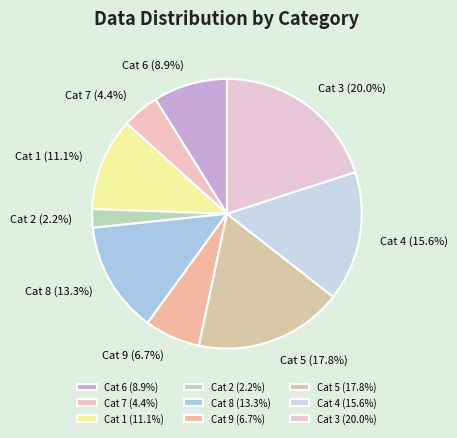

Rank the categories by value from lowest to highest.

Cat 2 (2.2%), Cat 7 (4.4%), Cat 9 (6.7%), Cat 6 (8.9%), Cat 1 (11.1%), Cat 8 (13.3%), Cat 4 (15.6%), Cat 5 (17.8%), Cat 3 (20.0%)